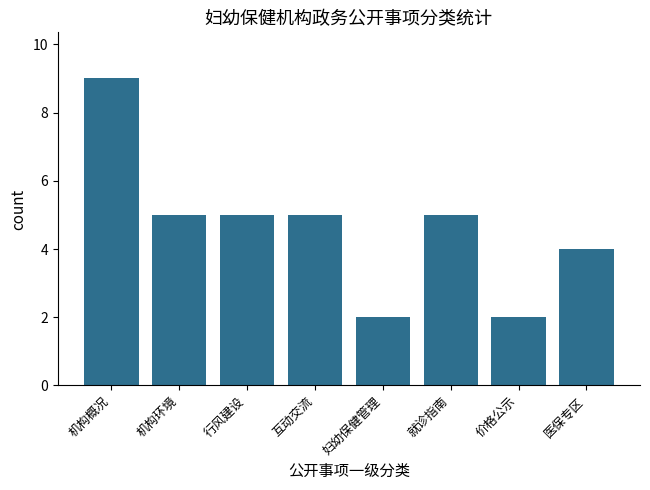

The chart shows a value of 14 at 机构概况. True or false?

False